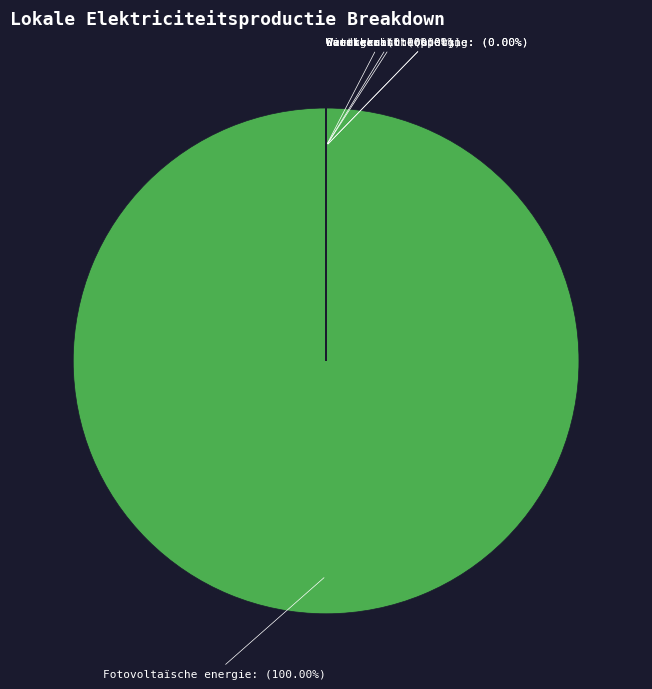

Rank the categories by value from highest to lowest.

Fotovoltaïsche energie, Windkracht, Waterkracht, Geothermische energie, Warmtekrachtkoppeling, Overige